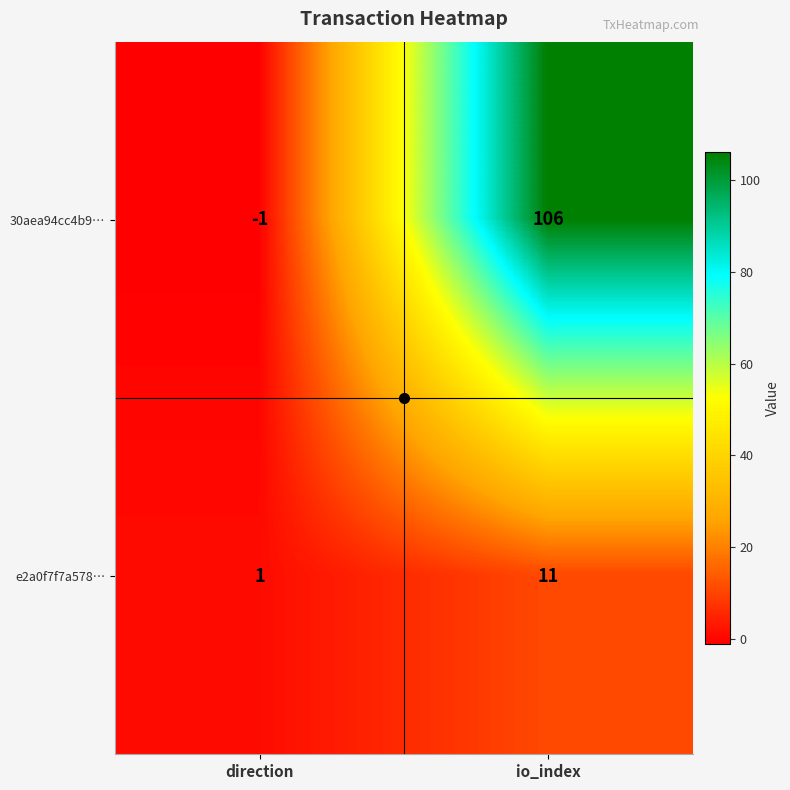

Which series has the largest range (max minus min)?

30aea94cc4b9…